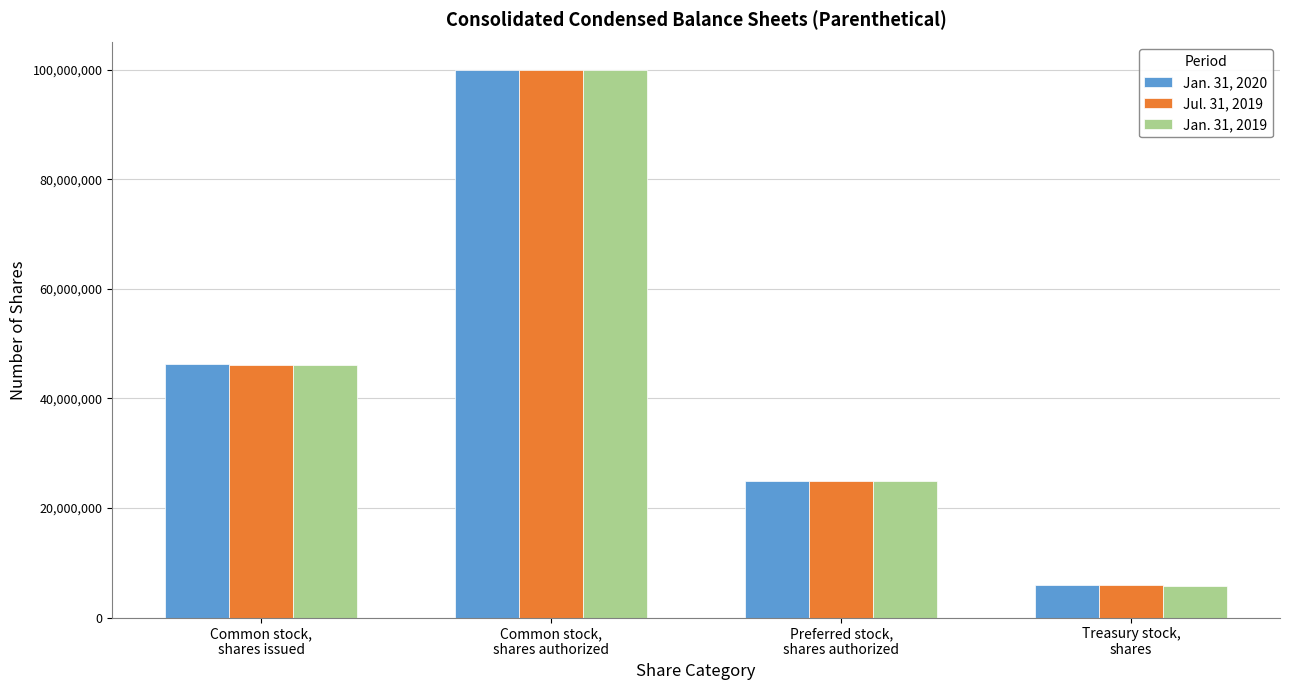

Reading left to right, what are all the values shown in this chart?

Jan. 31, 2020: Common stock,
shares issued=46257000	Common stock,
shares authorized=100000000	Preferred stock,
shares authorized=25000000	Treasury stock,
shares=6000341
Jul. 31, 2019: Common stock,
shares issued=46190000	Common stock,
shares authorized=100000000	Preferred stock,
shares authorized=25000000	Treasury stock,
shares=5905000
Jan. 31, 2019: Common stock,
shares issued=46097000	Common stock,
shares authorized=100000000	Preferred stock,
shares authorized=25000000	Treasury stock,
shares=5750000